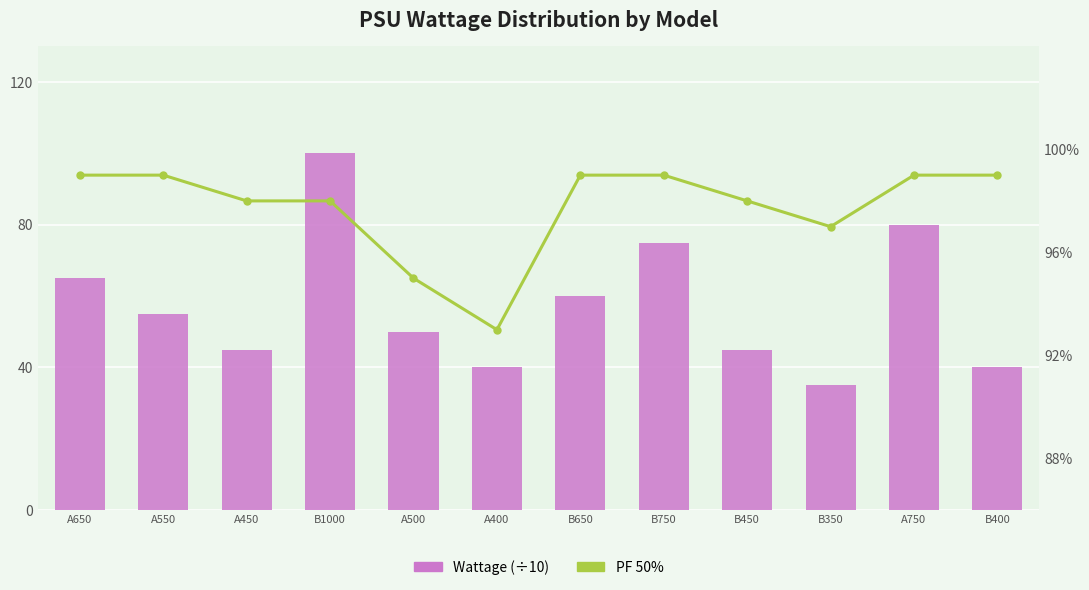

What is the average value of the PF 50% series?

1.0